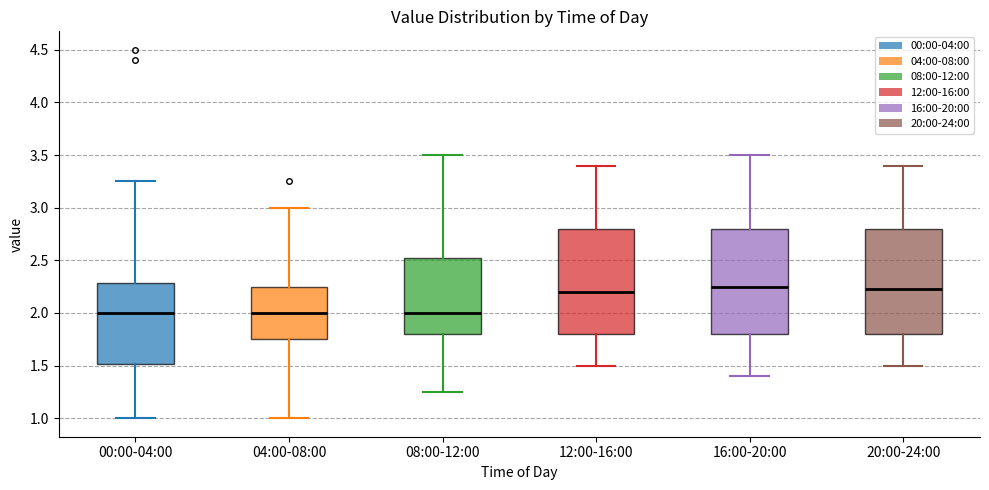

Where does the upper whisker of the box for 16:00-20:00 end on the y-axis? The values are not printed on the chart, so give them approximately, as read against the axis.

3.50